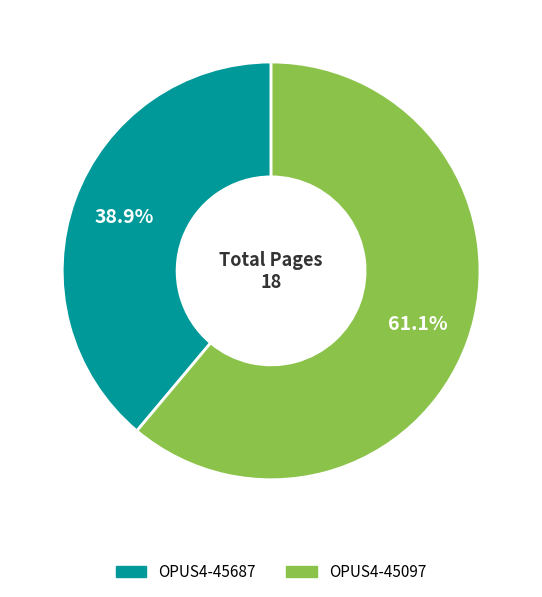

To the nearest percent, what is the difference between the OPUS4-45097 and OPUS4-45687 slice percentages?

22%